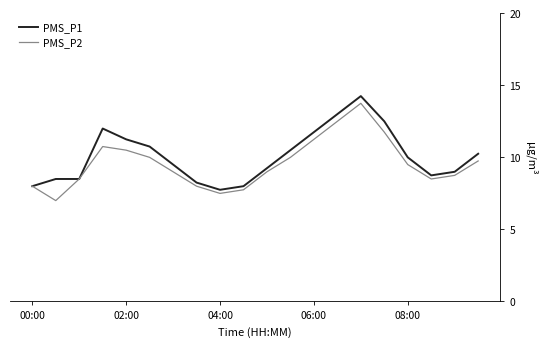

What is the smallest value displayed?

7.0